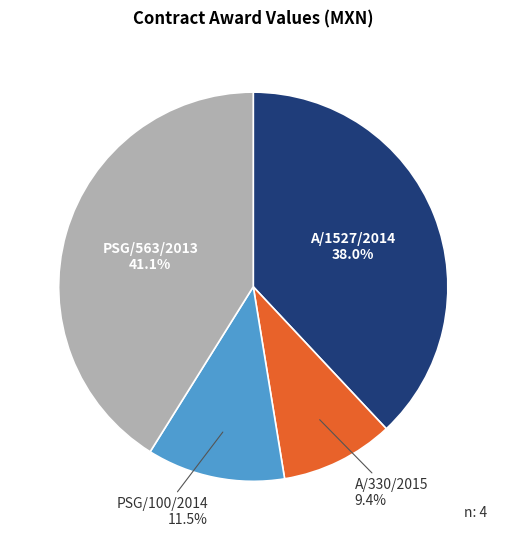

Between PSG/563/2013 and PSG/100/2014, which is larger?

PSG/563/2013